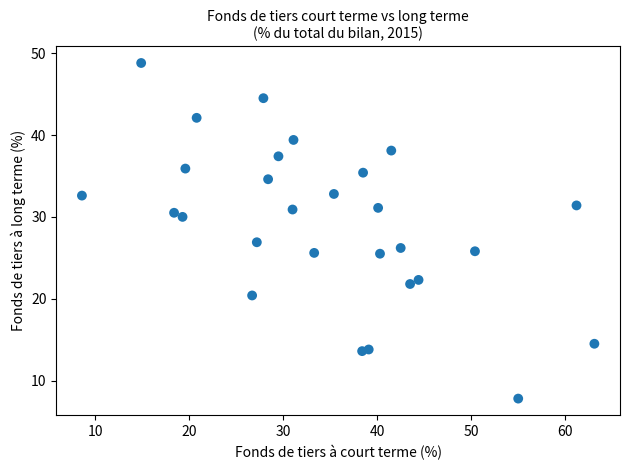

What Y value in the scatter plot is closest to 28?

26.9